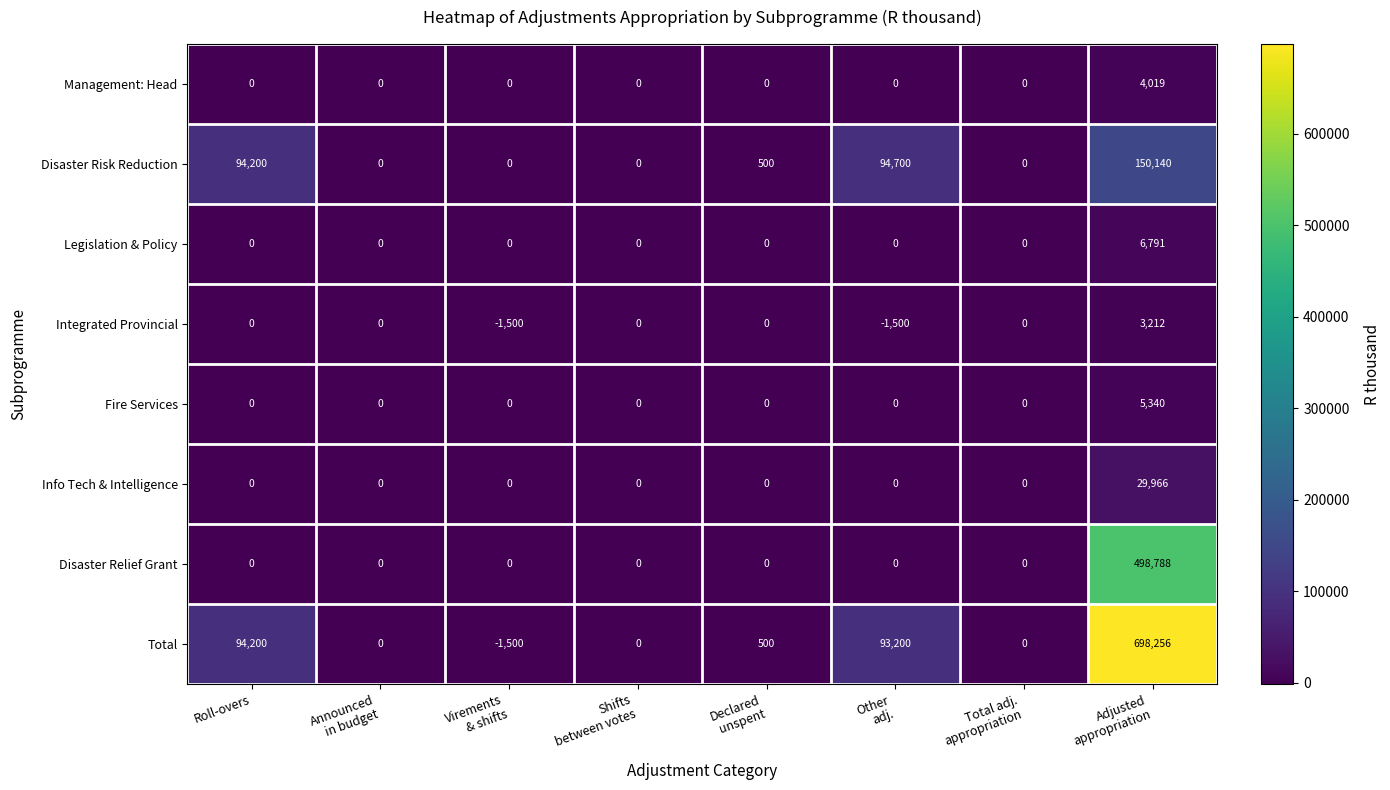

True or false: Integrated Provincial has a value of -1692 at Roll-overs.

False